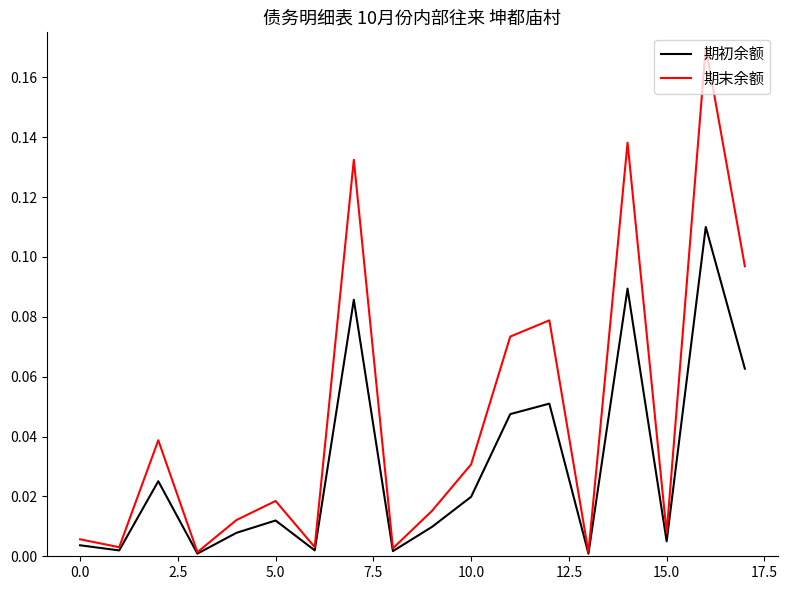

Which series has the largest total across all categories?

期末余额